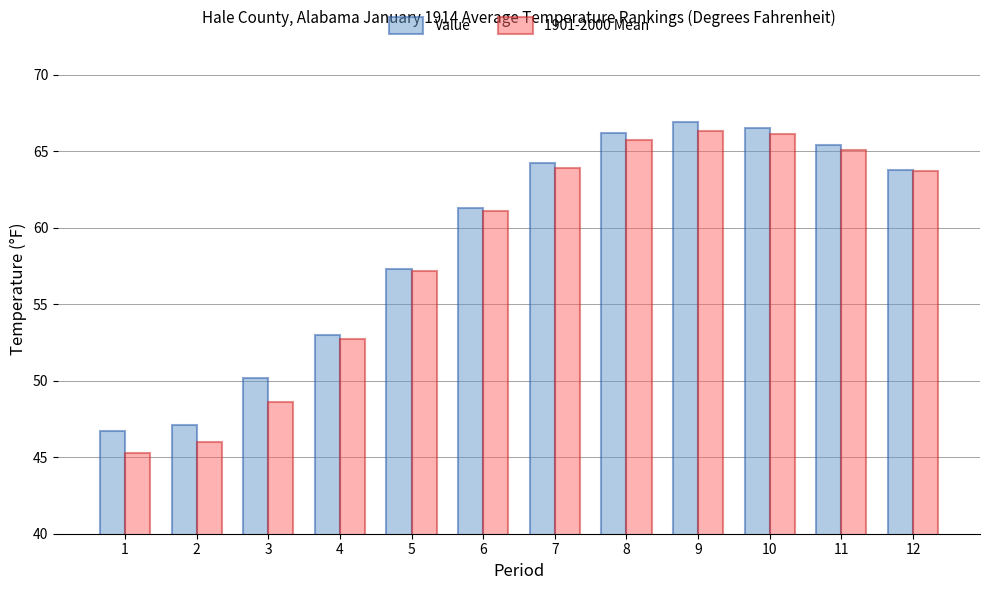

At how many categories does at least one series exceed 54?

8